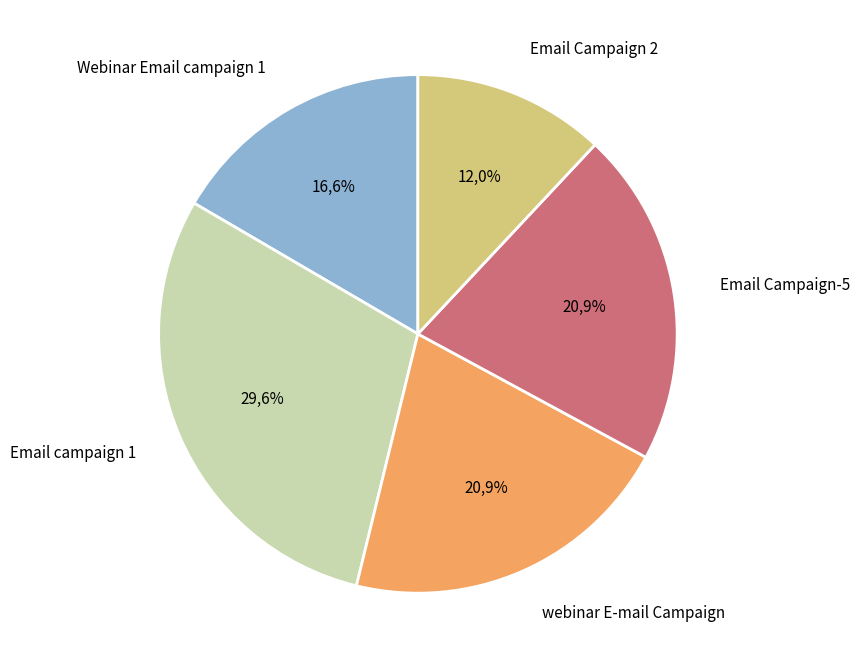

Is there any slice that represents more than half of the pie?

No